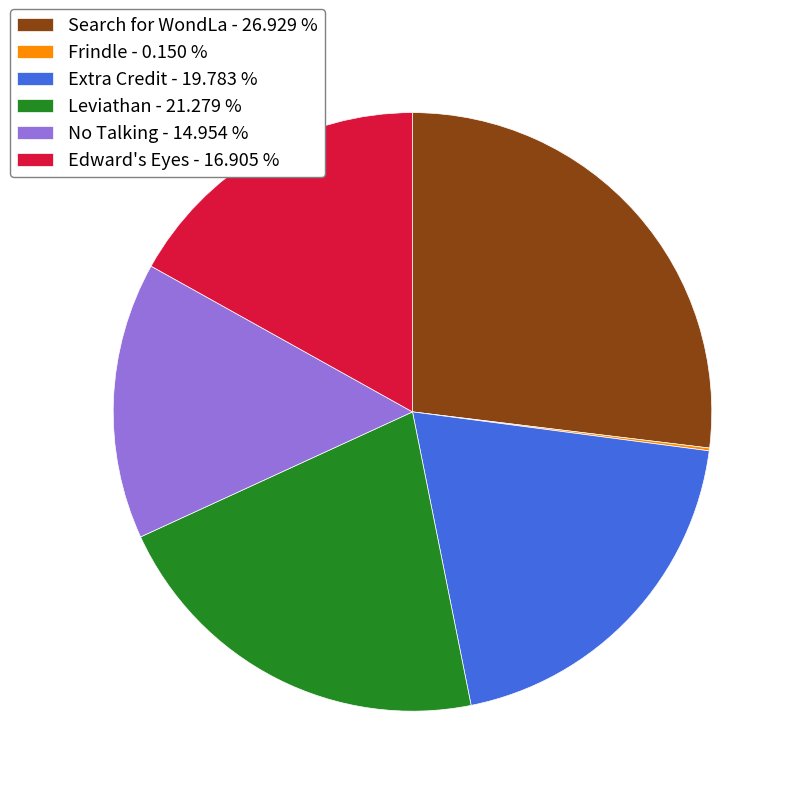

Which has a higher value, No Talking - 14.954 % or Leviathan - 21.279 %?

Leviathan - 21.279 %